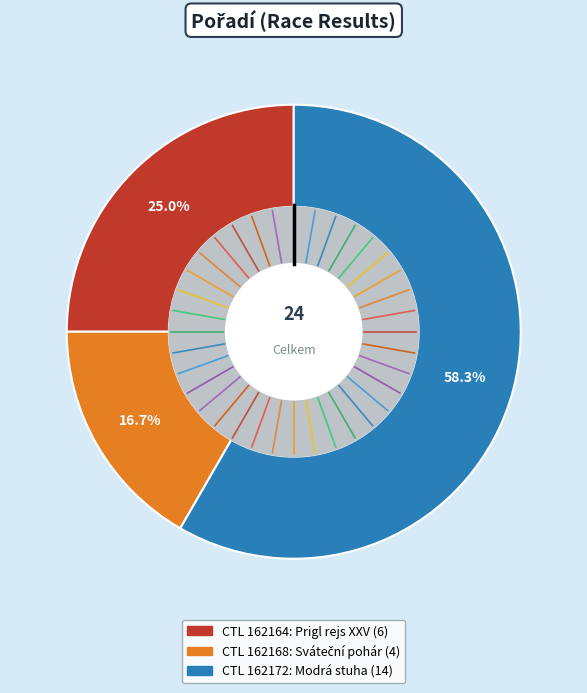

Is there any slice that represents more than half of the pie?

Yes